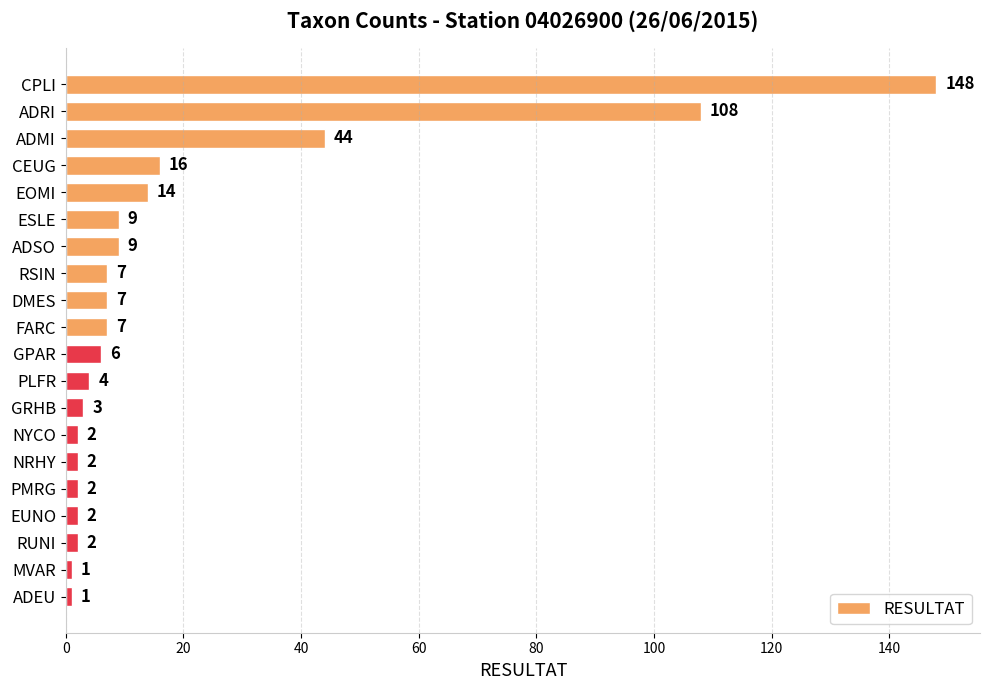

Reading top to bottom, list all the values displayed in this chart.

148	108	44	16	14	9	9	7	7	7	6	4	3	2	2	2	2	2	1	1